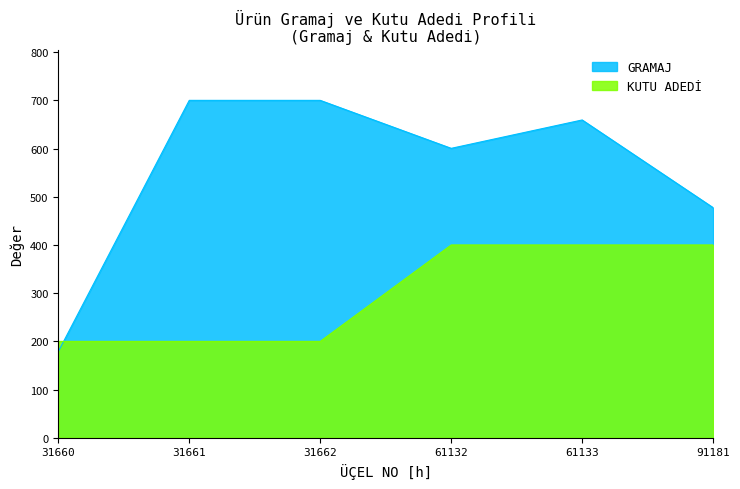

How many data points in KUTU ADEDİ are less than 400?

3